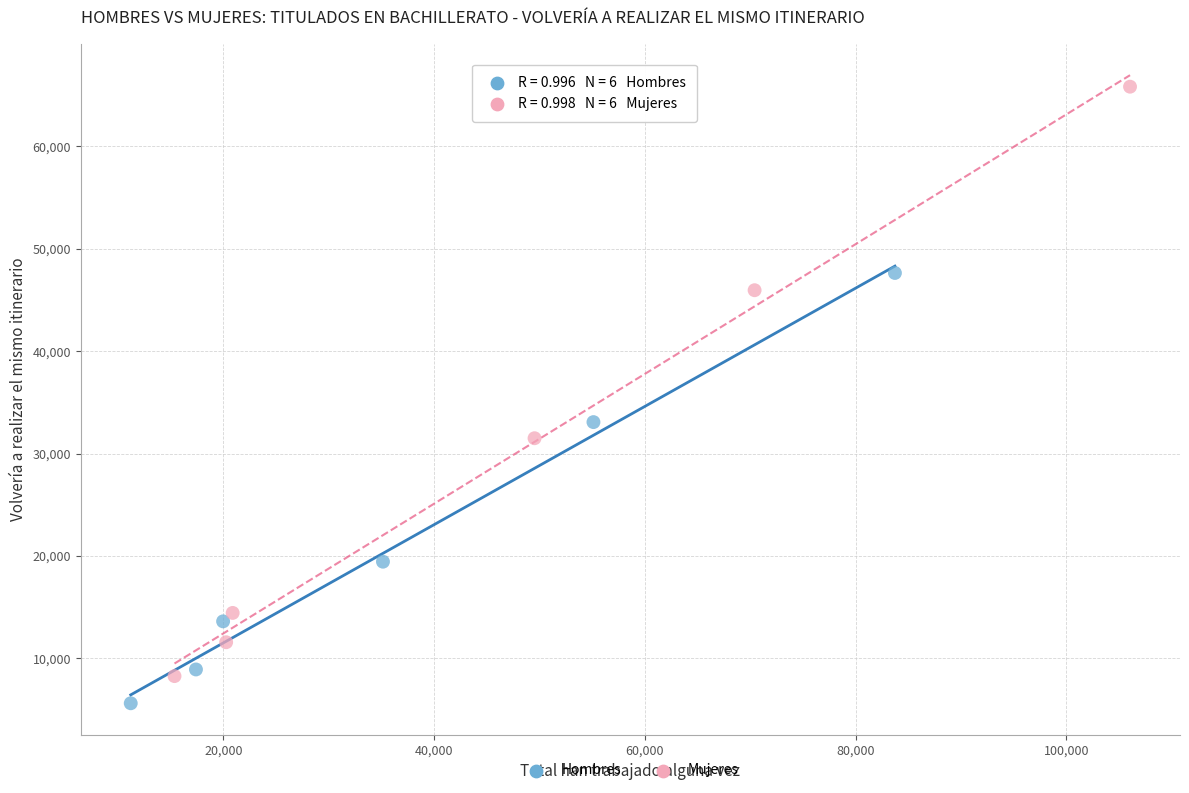

Which series has the largest Y range (max minus min)?

Mujeres